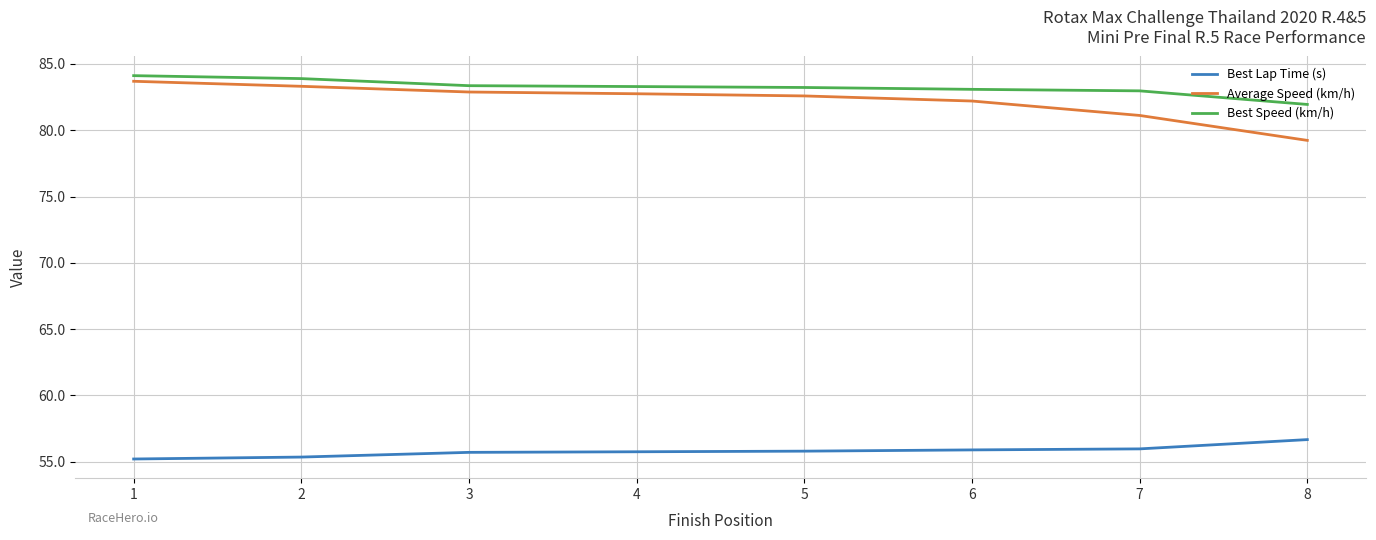

How many lines are shown in the chart?

3